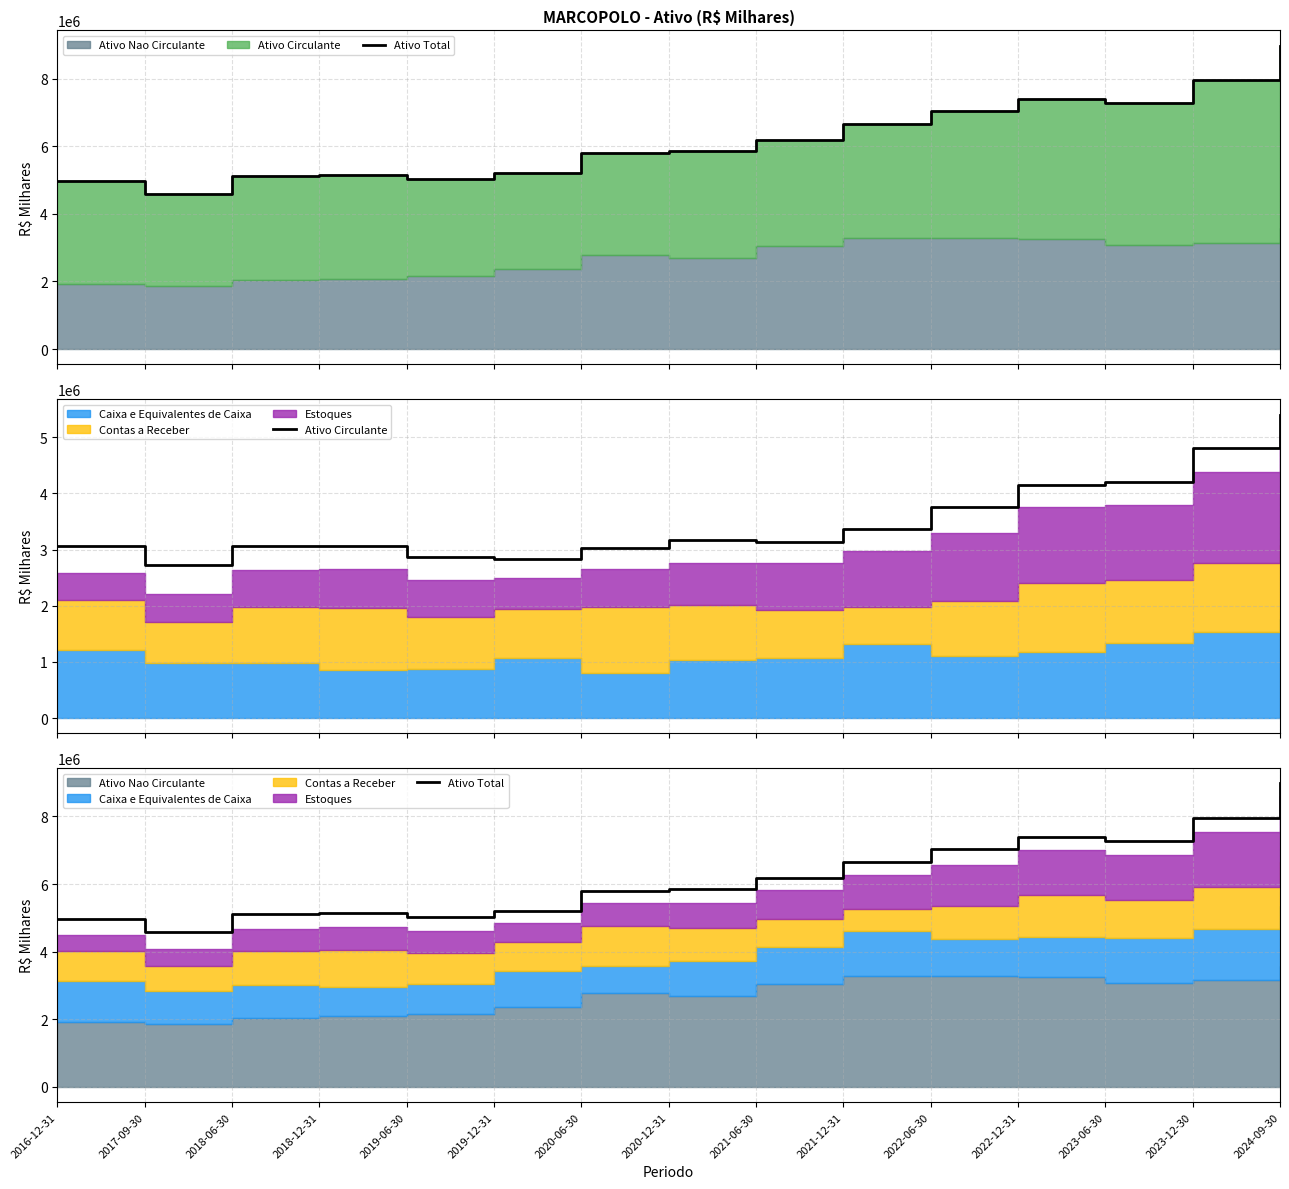

True or false: Ativo Circulante and Ativo Total intersect in this chart.

False